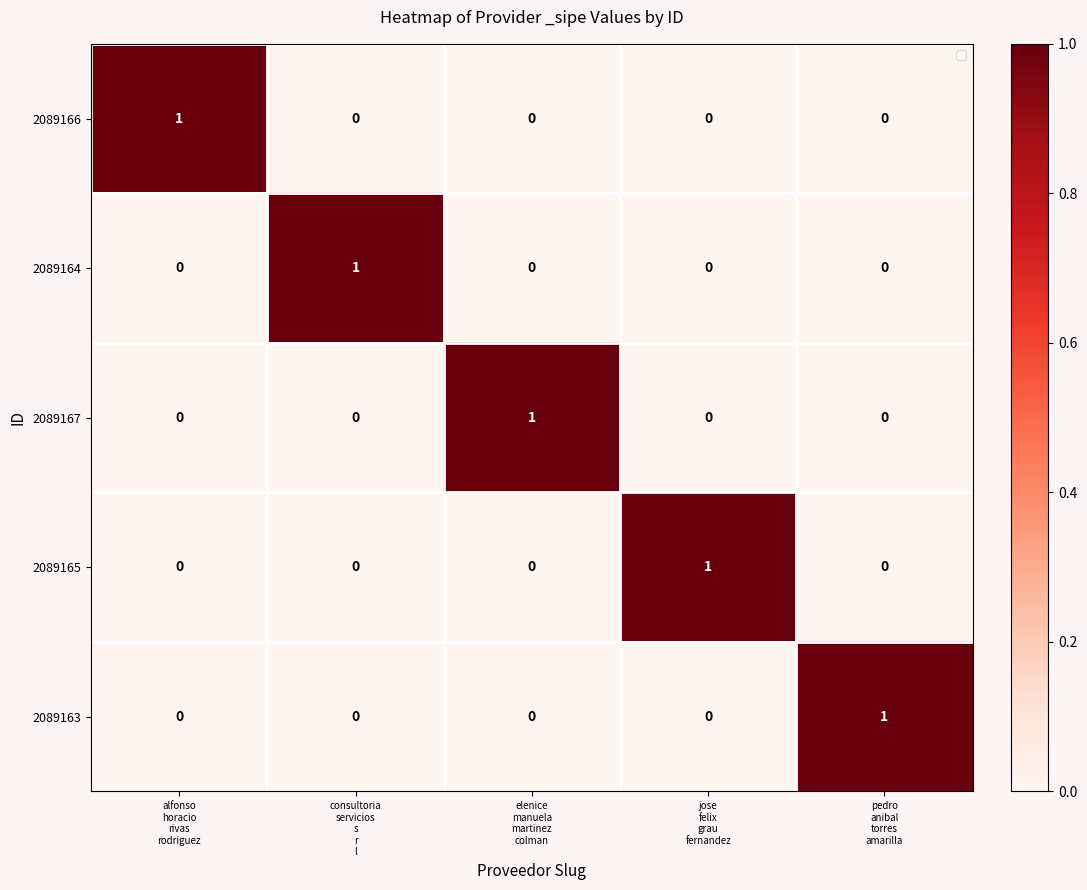

At how many categories does at least one series exceed 0?

5